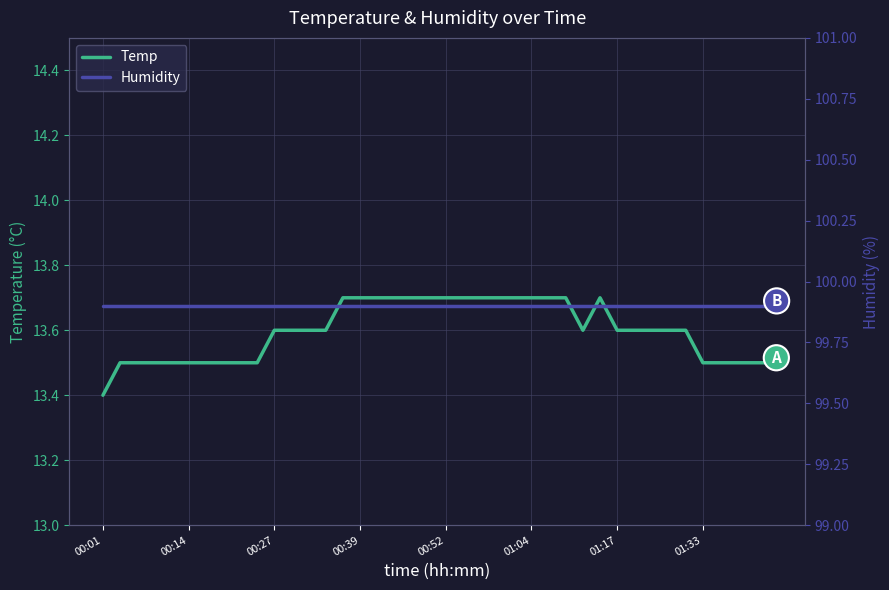

Which label corresponds to the smallest value in the chart?

00:01